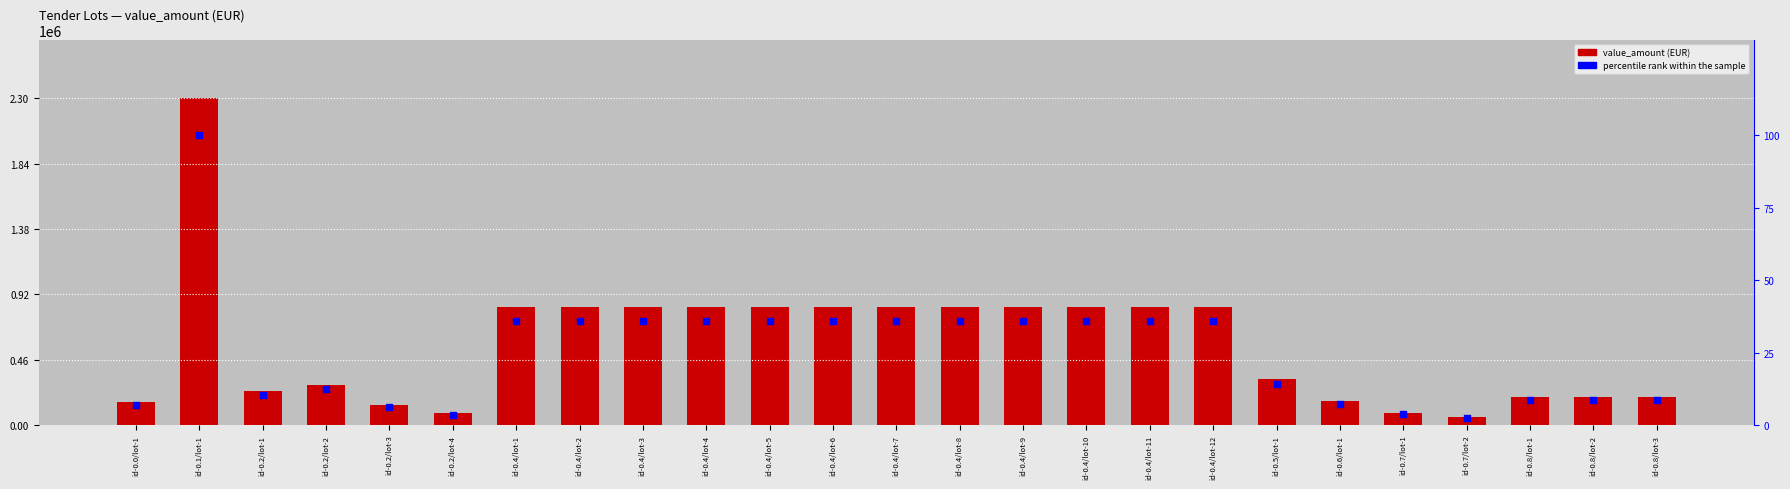

Is the value of value_amount at id-0.4/lot-12 greater than the value of percentile rank within the sample at id-0.4/lot-5?

Yes